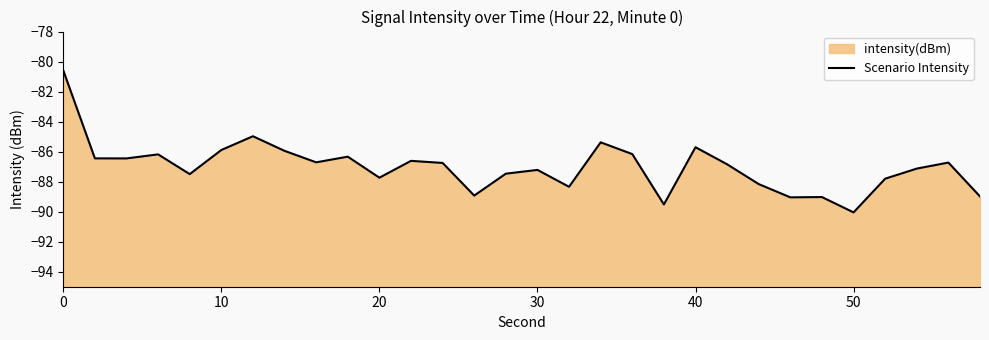

Is it true that the value at 30 is -87.2?

True